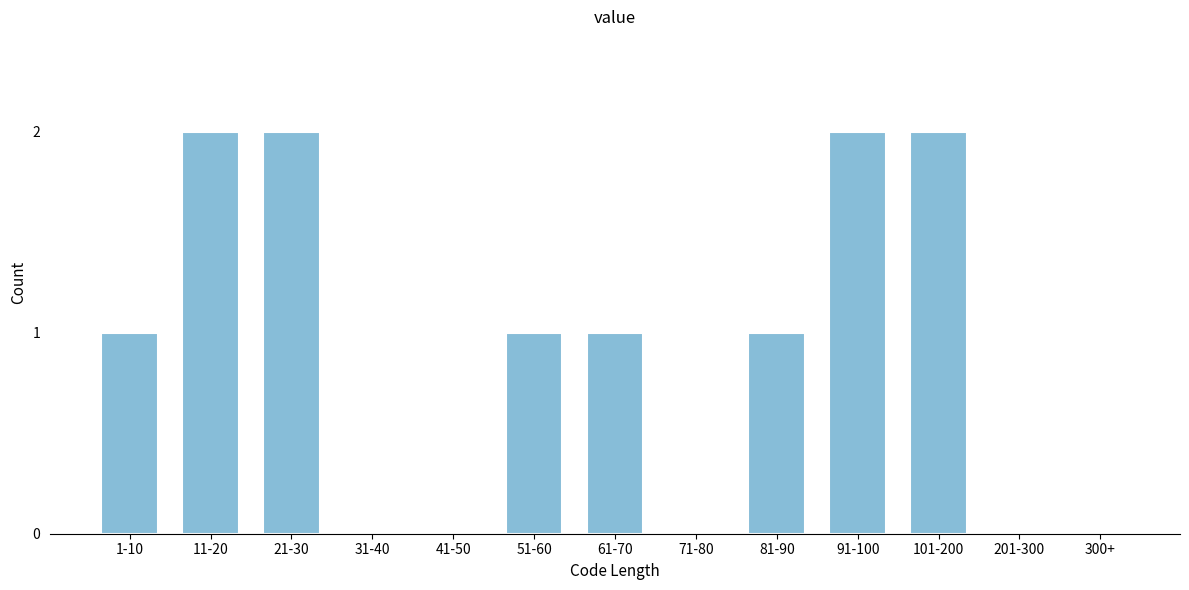

Reading left to right, transcribe all the data shown in this chart.

1-10=1	11-20=2	21-30=2	31-40=0	41-50=0	51-60=1	61-70=1	71-80=0	81-90=1	91-100=2	101-200=2	201-300=0	300+=0